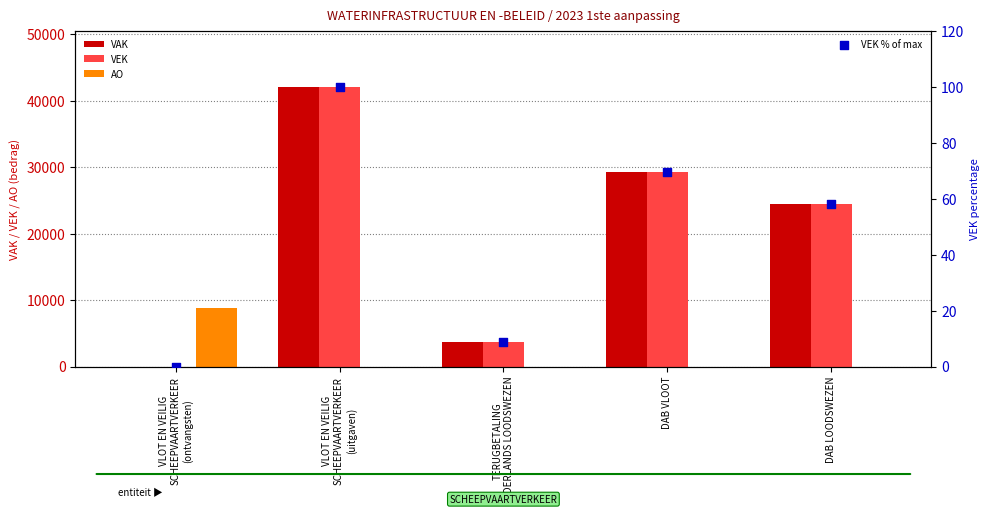

What are all the series names shown in the legend?

VAK, VEK, AO, VEK % of max